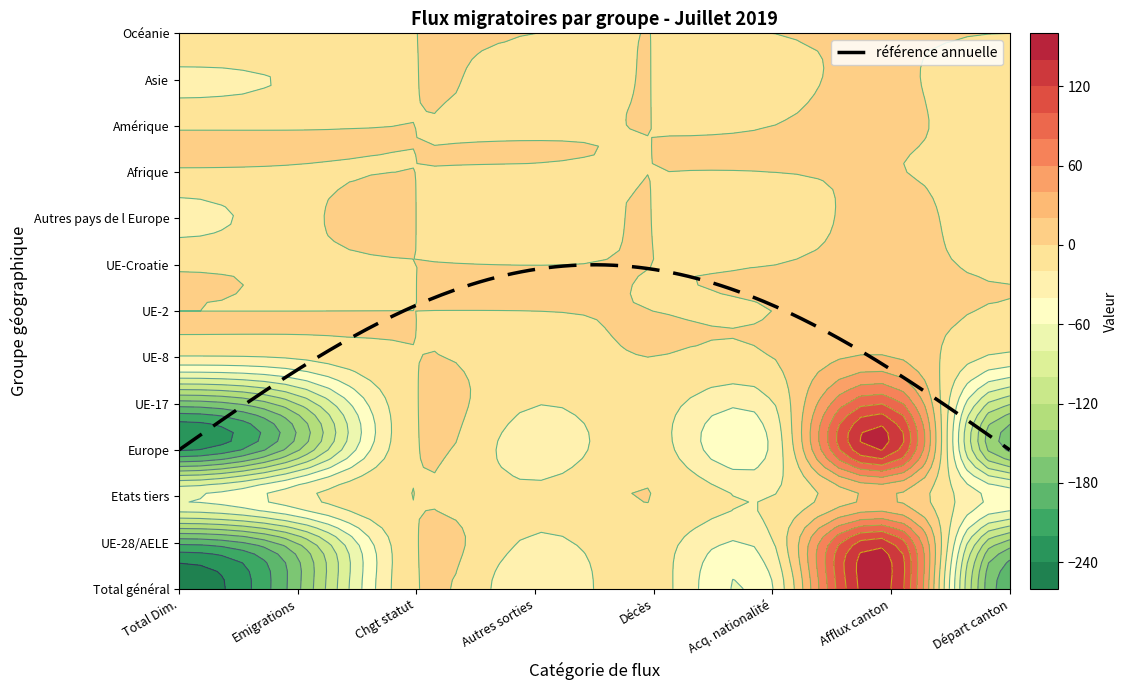

Where is UE-8 nearest to the value -2?

2